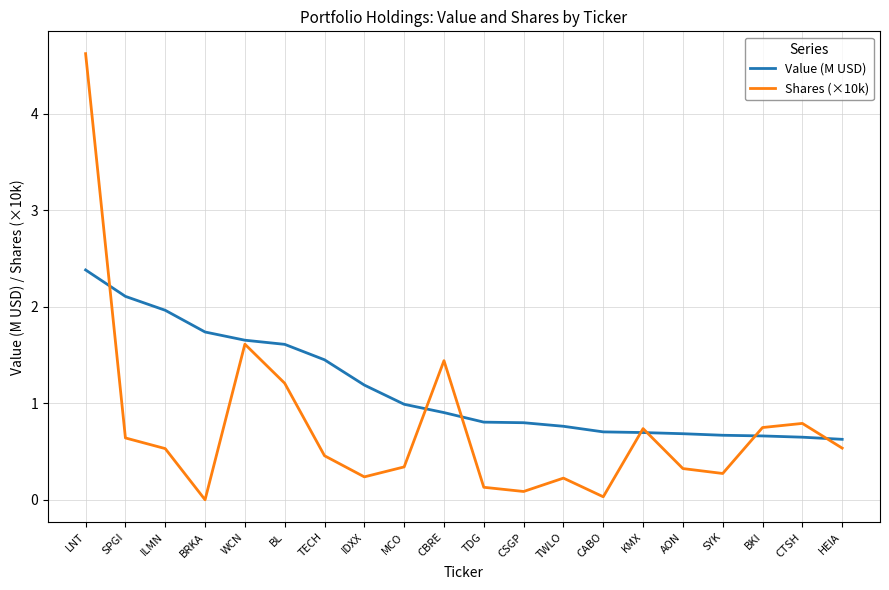

Which label corresponds to the largest value in the chart?

LNT